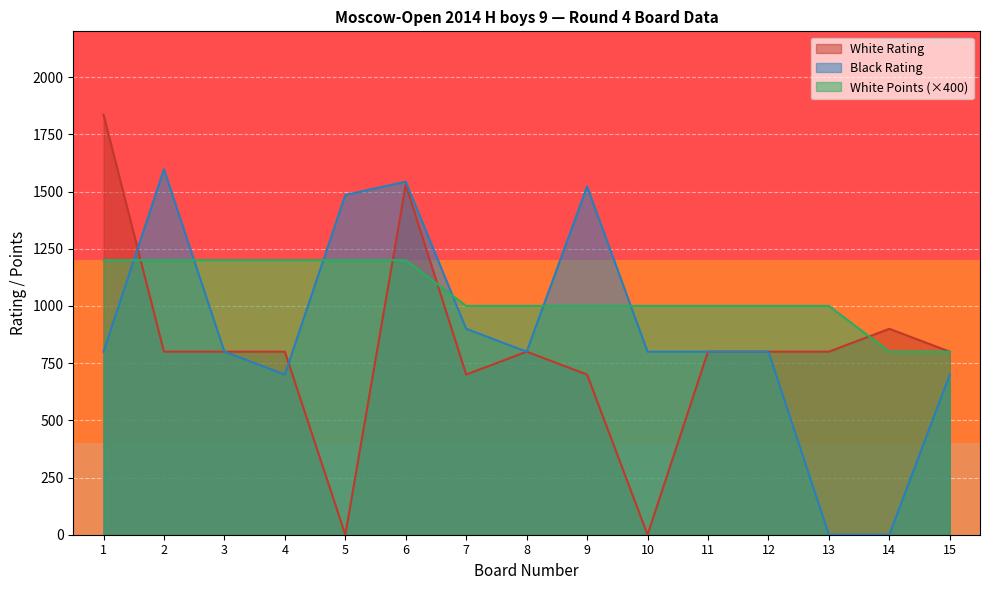

Is it true that Black Rating equals 798 at 14?

False